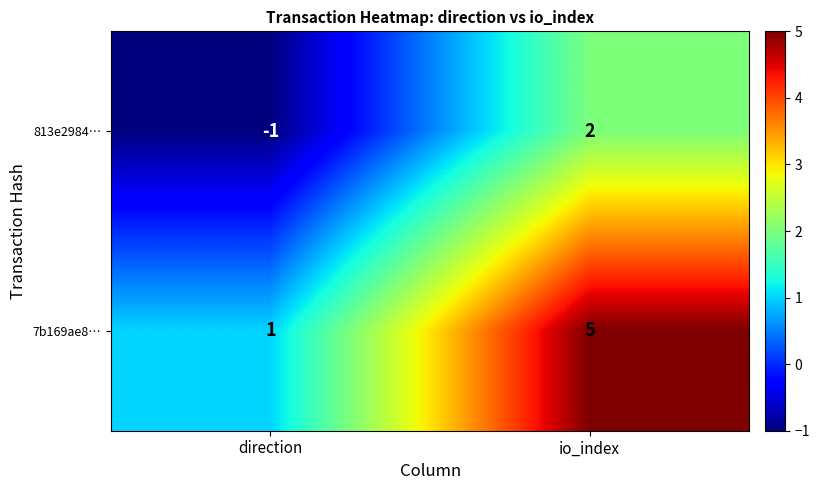

What is the smallest value displayed?

-1